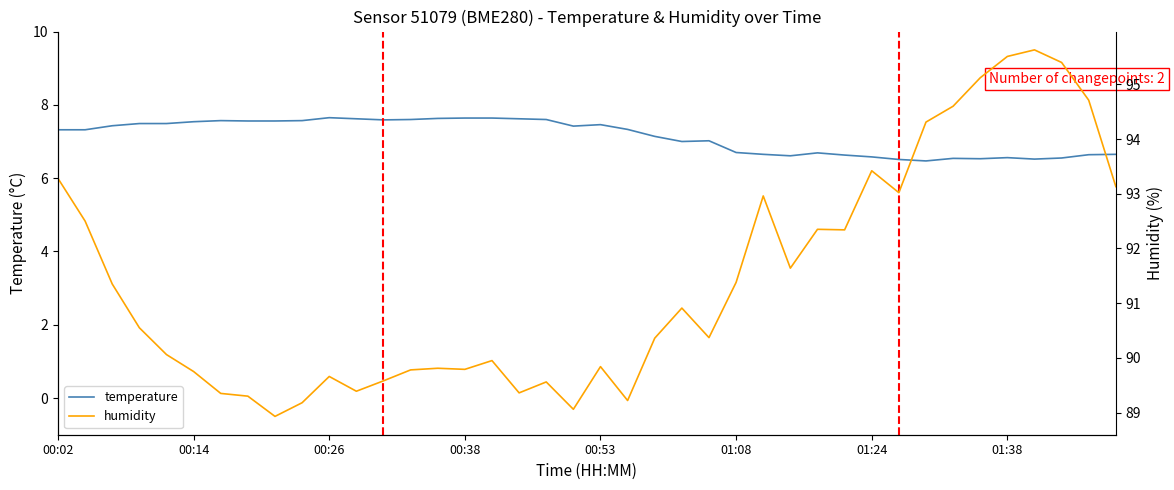

Which series has the largest range (max minus min)?

humidity